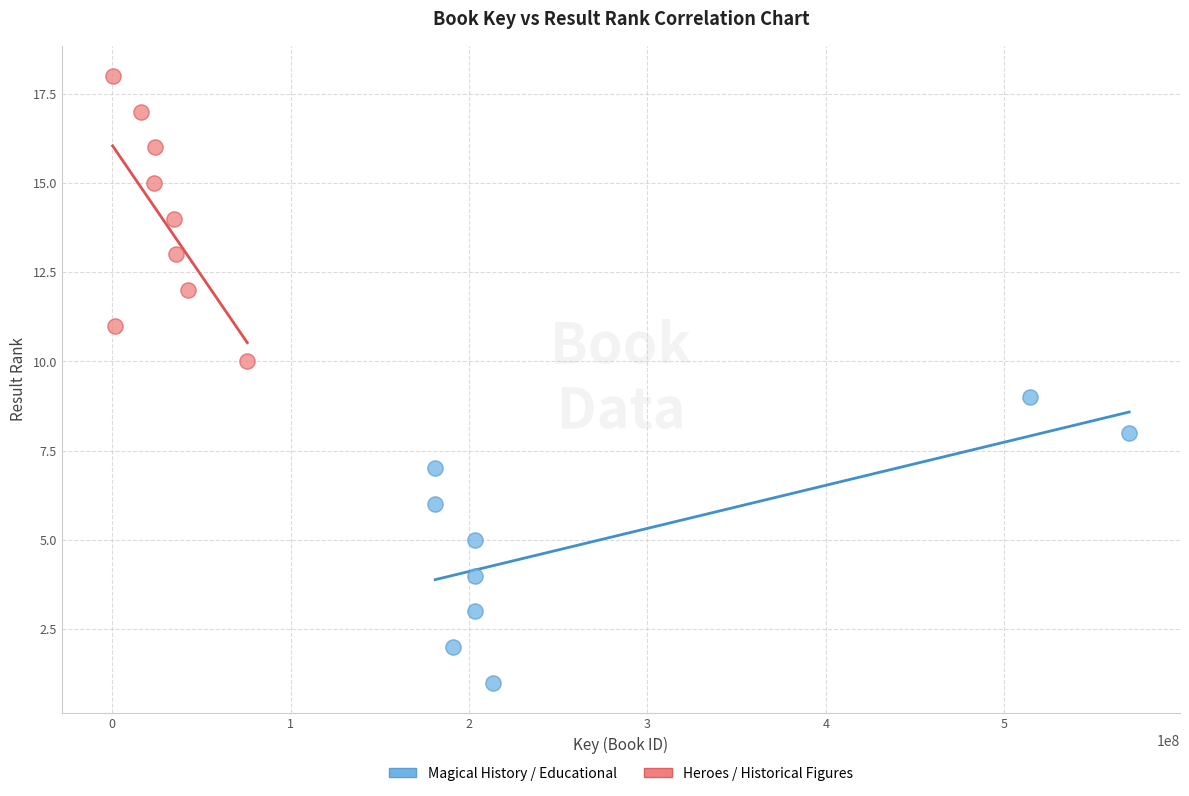

Which series contains the highest Y value?

Heroes / Historical Figures